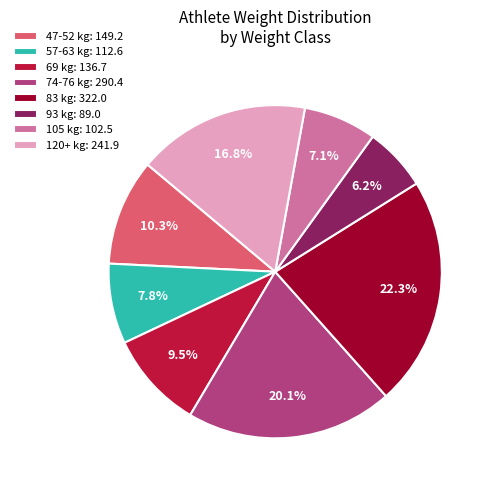

Rank the categories by value from highest to lowest.

83 kg: 322.0, 74-76 kg: 290.4, 120+ kg: 241.9, 47-52 kg: 149.2, 69 kg: 136.7, 57-63 kg: 112.6, 105 kg: 102.5, 93 kg: 89.0